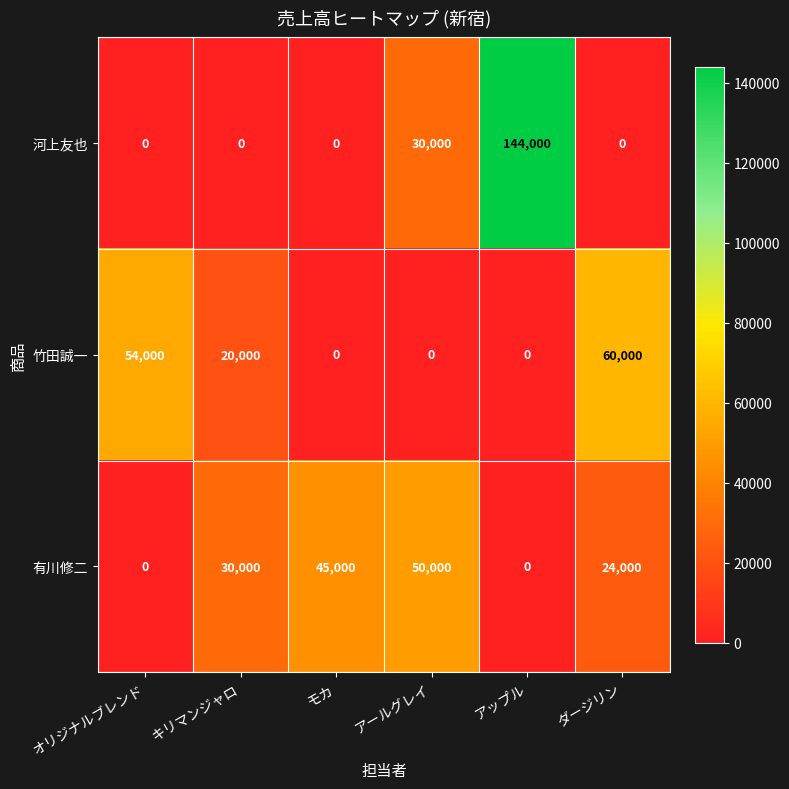

Reading left to right, extract all data points from this chart.

河上友也: 0	0	0	30000	144000	0
竹田誠一: 54000	20000	0	0	0	60000
有川修二: 0	30000	45000	50000	0	24000